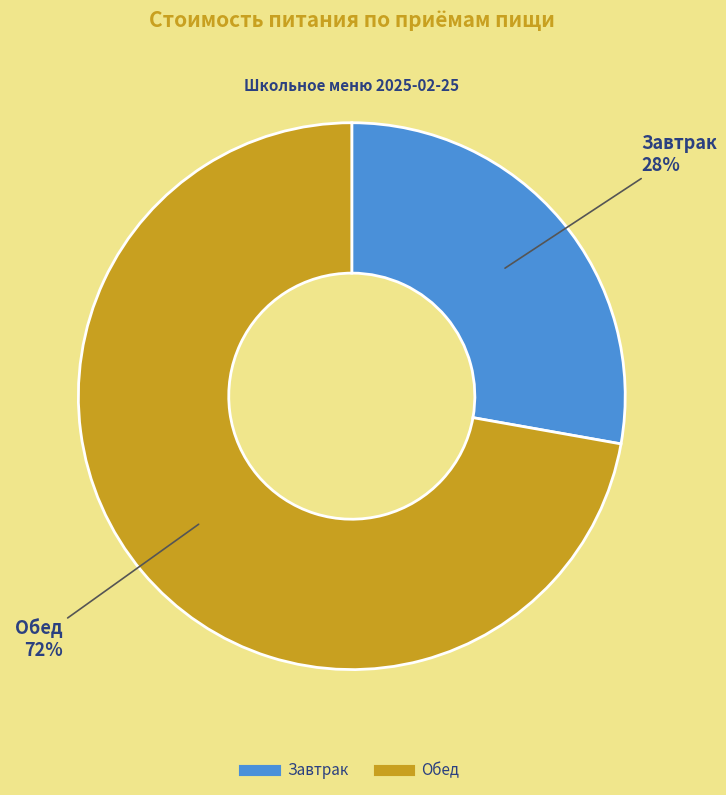

To the nearest percent, what portion does Обед represent?

72%